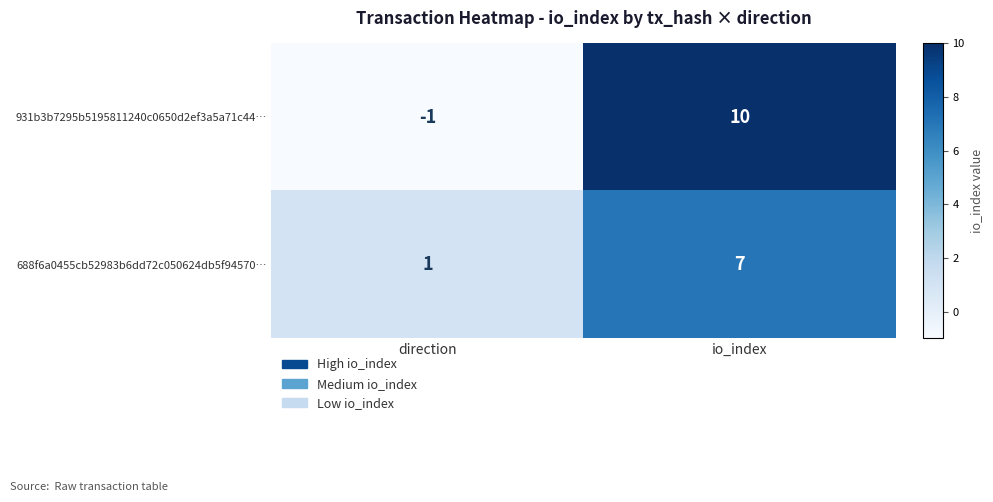

Rank the series by their maximum value, from highest to lowest.

931b3b7295b5195811240c0650d2ef3a5a71c44…, 688f6a0455cb52983b6dd72c050624db5f94570…